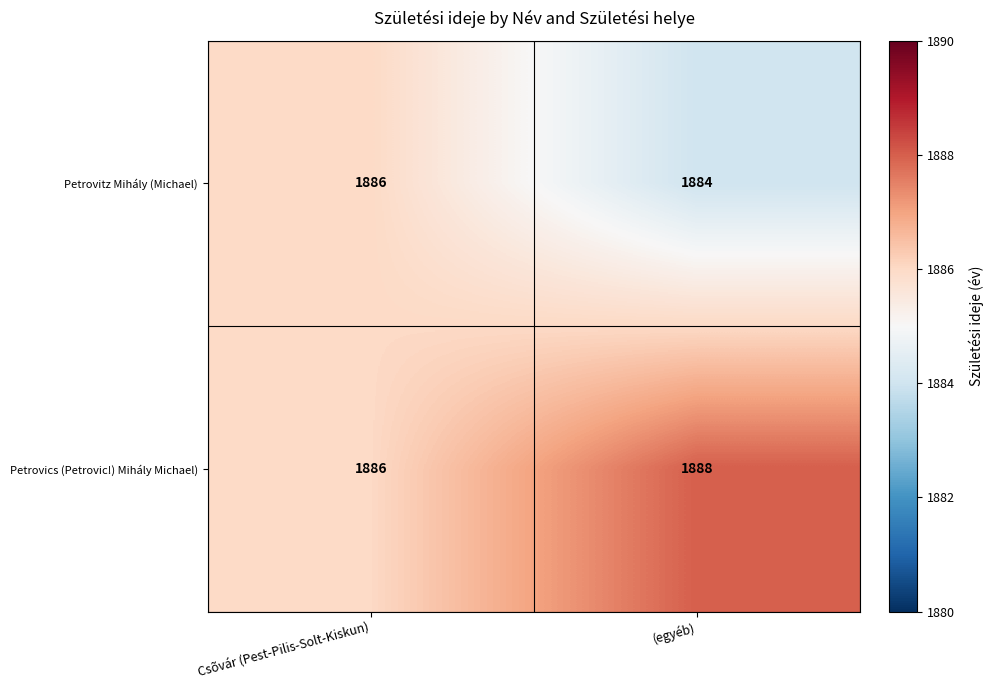

The value of Petrovics (Petrovic!) Mihály Michael) at (egyéb) is 470. True or false?

False